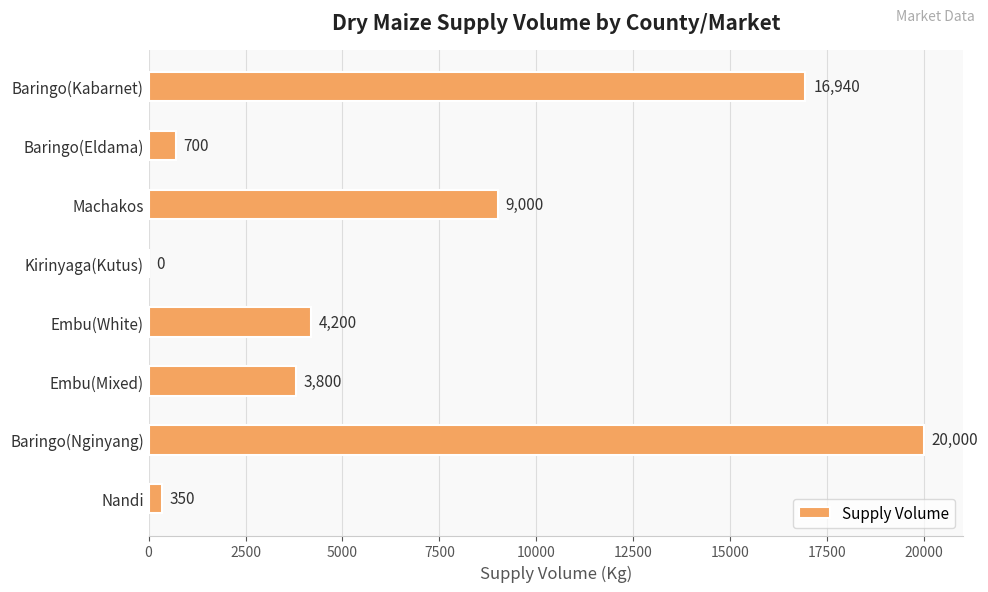

The chart shows a value of 16940 at Baringo(Kabarnet). True or false?

True